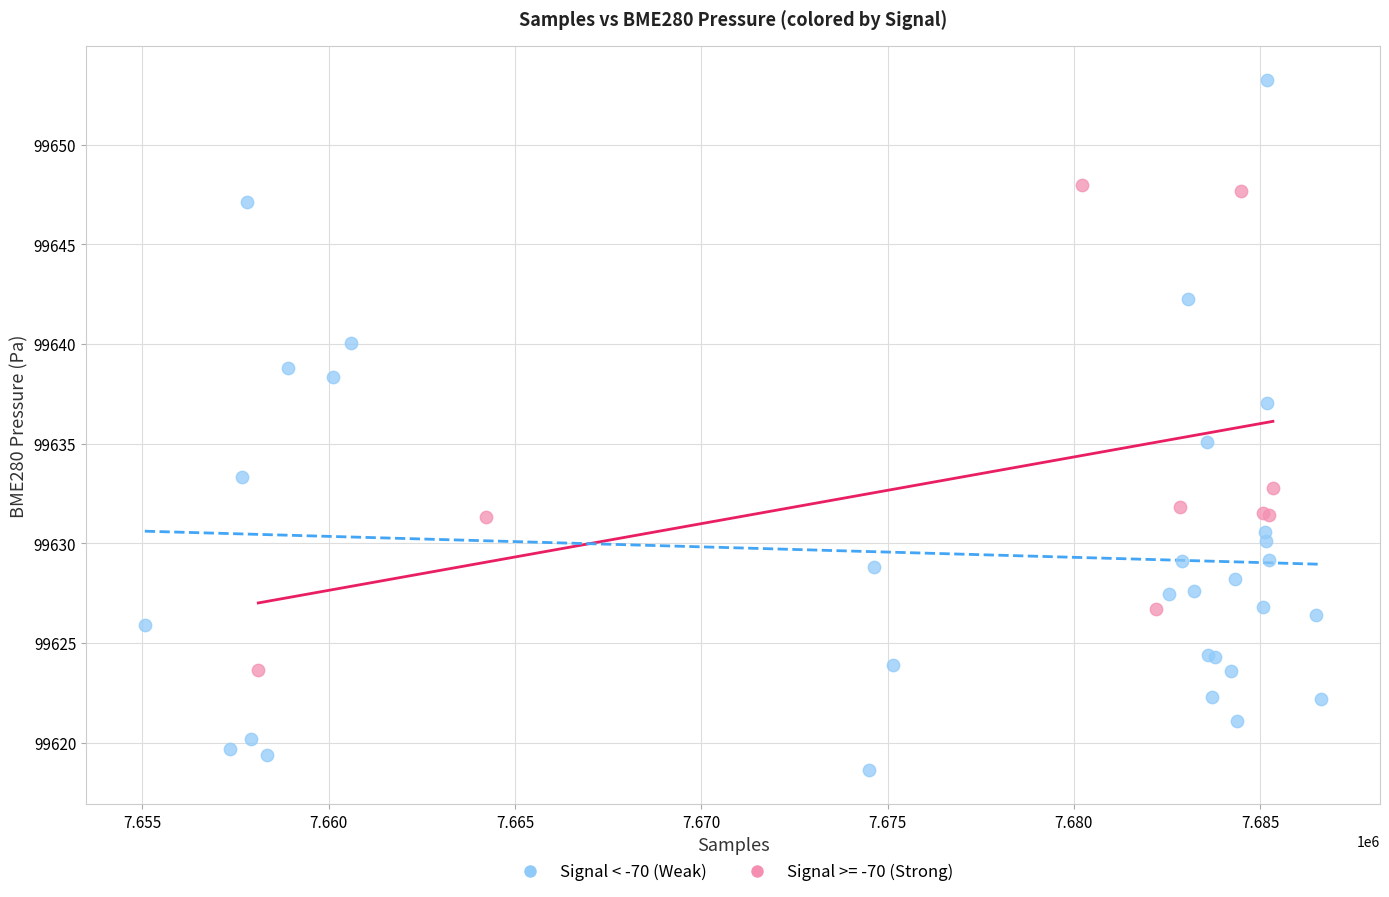

Which series contains the highest Y value?

Signal < -70 (Weak)